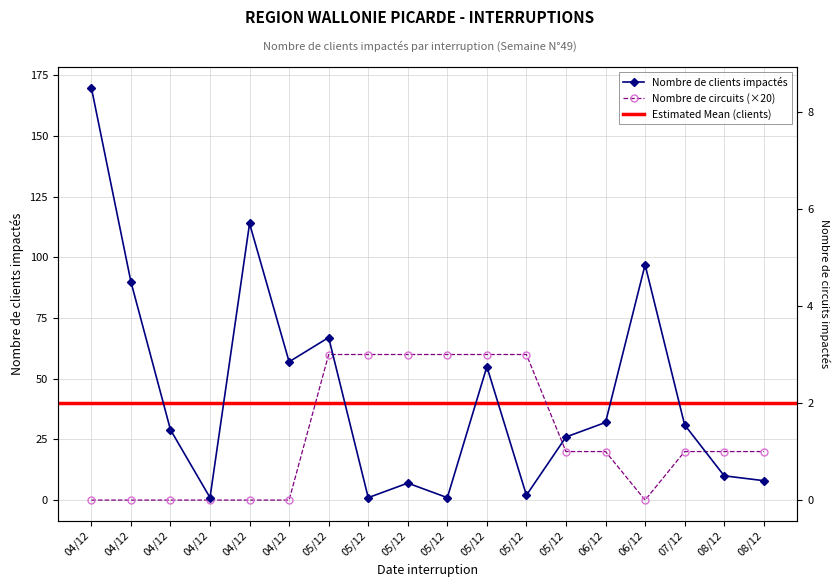

What is the value of the Nombre de circuits impactés point at the 15th from the left?

20